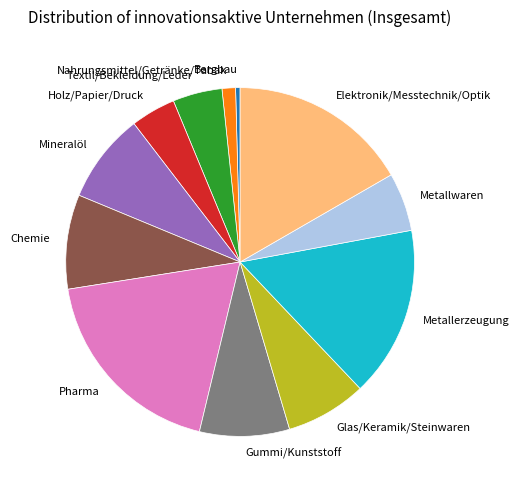

How many segments does this pie chart have?

12